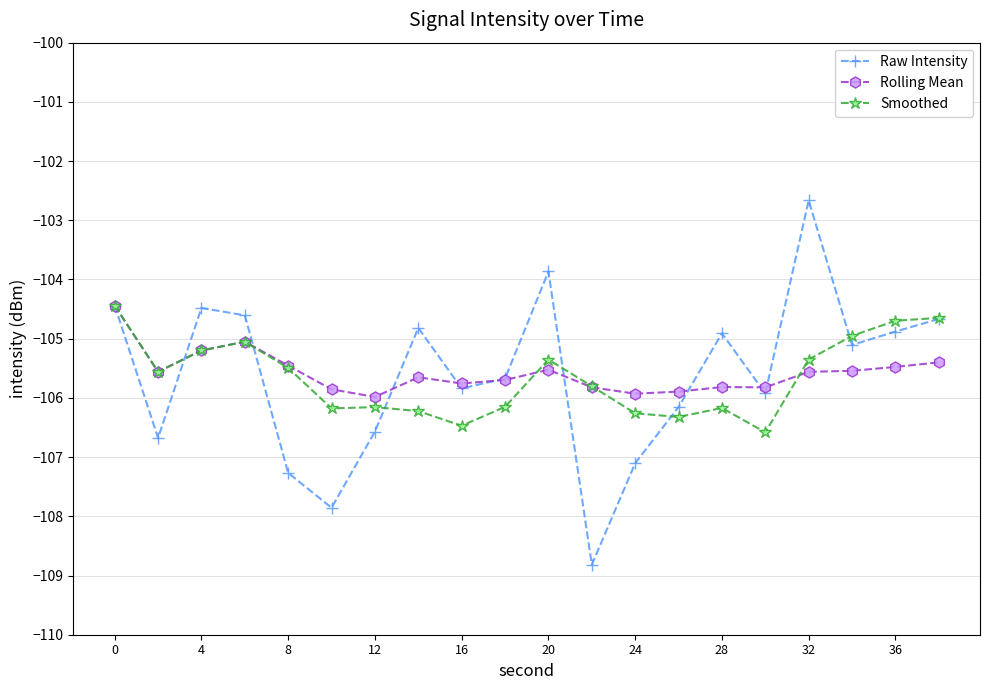

Which series has the largest range (max minus min)?

Raw Intensity